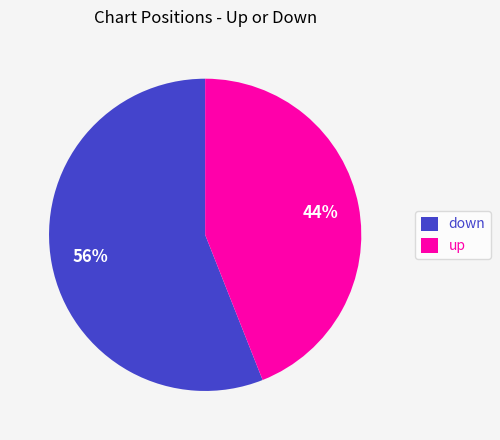

To the nearest percent, what is the combined percentage of down and up?

100%